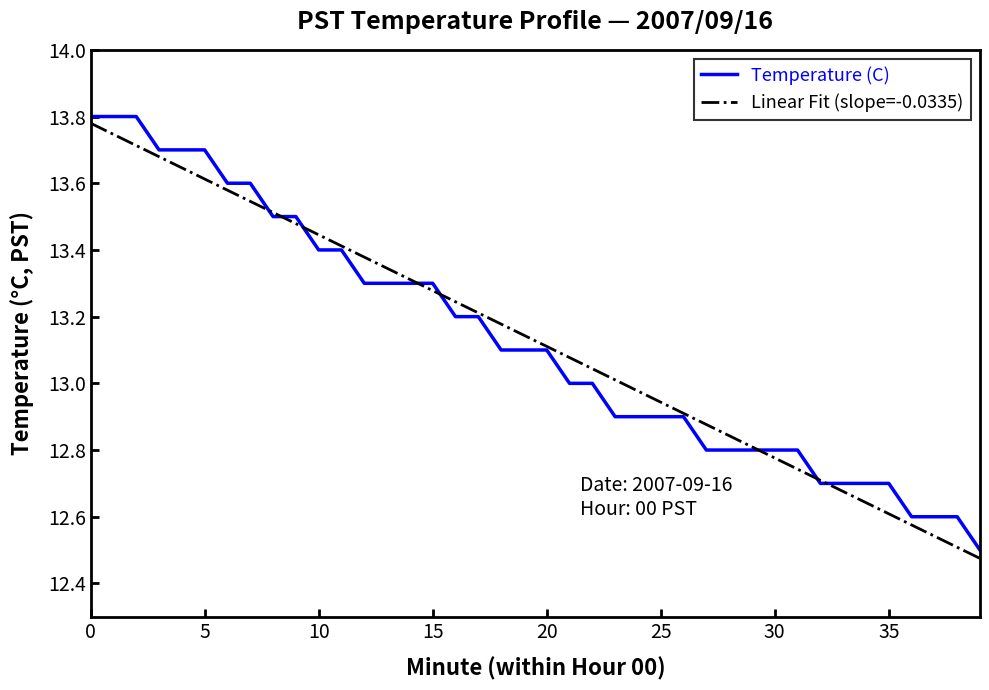

Which series has the largest total across all categories?

Temperature (C)